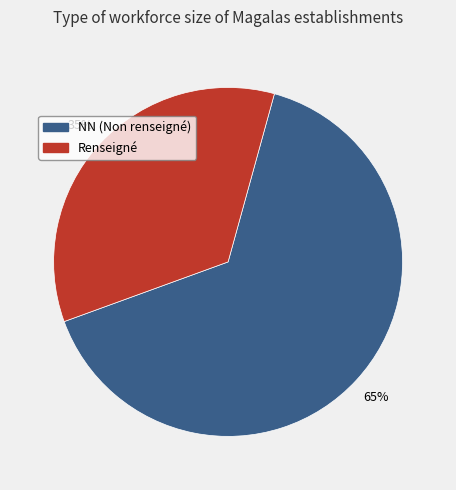

To the nearest percent, what is the difference between the largest and smallest slice percentages?

30%